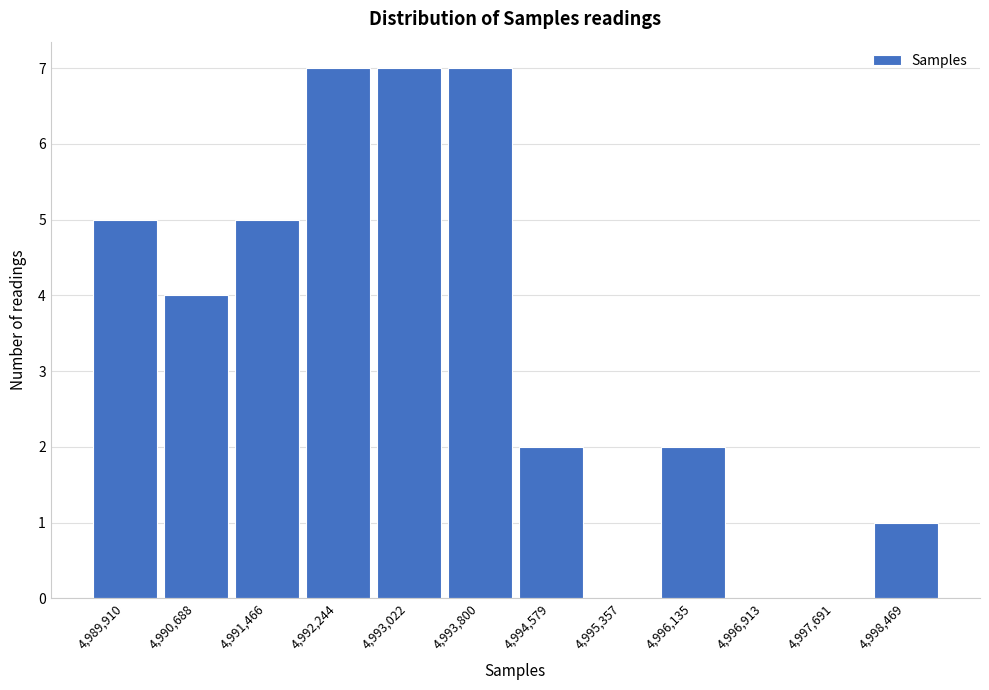

Reading right to left, extract all data points from this chart.

4,998,469=1	4,997,691=0	4,996,913=0	4,996,135=2	4,995,357=0	4,994,579=2	4,993,800=7	4,993,022=7	4,992,244=7	4,991,466=5	4,990,688=4	4,989,910=5